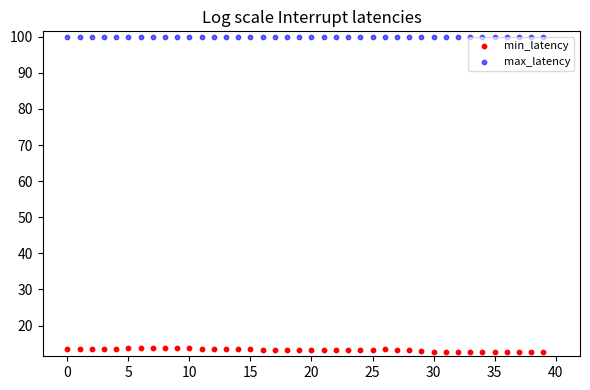

Which series reaches the minimum Y coordinate?

min_latency